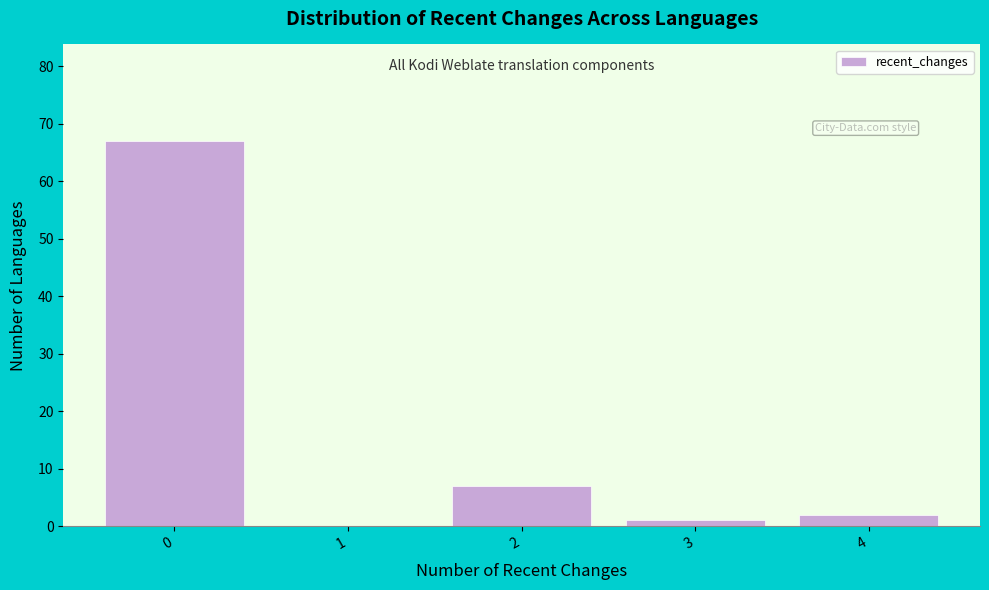

Reading right to left, extract all data points from this chart.

4=2	3=1	2=7	1=0	0=67